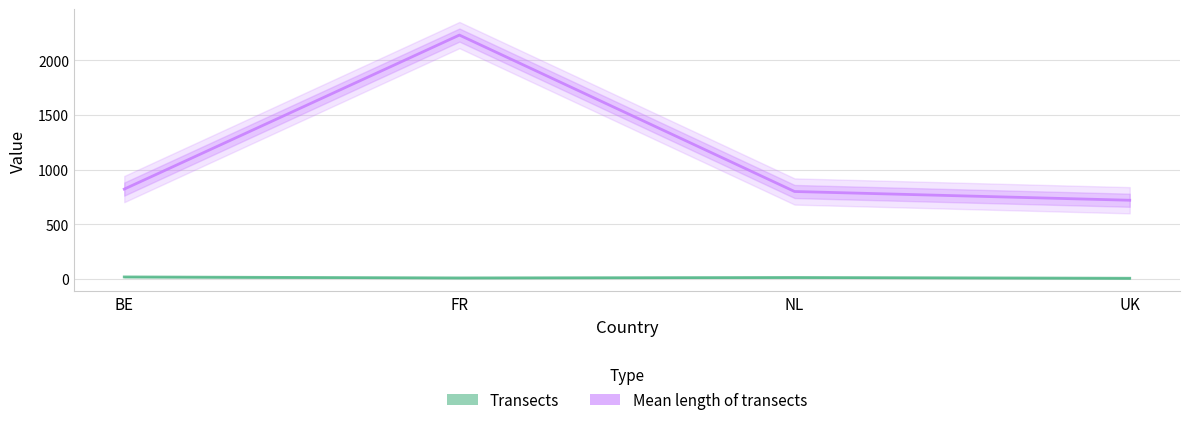

True or false: Mean length of transects has more than 0 interior local peaks.

True